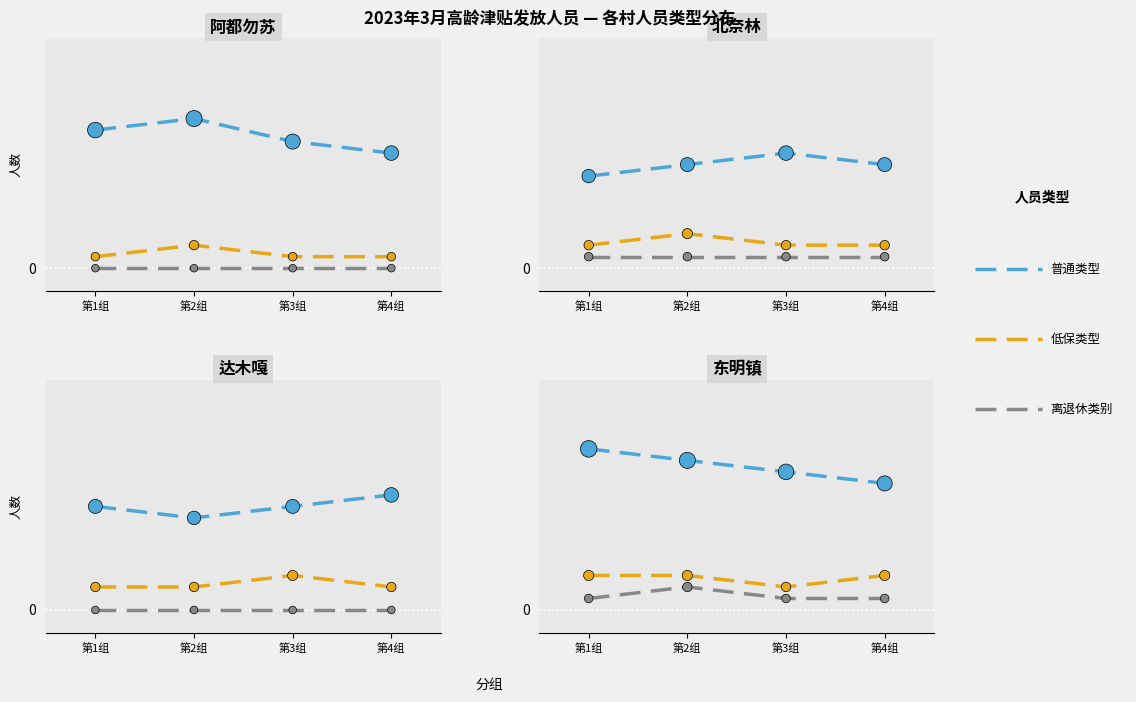

Is the value of 普通类型 at 第2组 greater than the value of 低保类型 at 第3组?

Yes